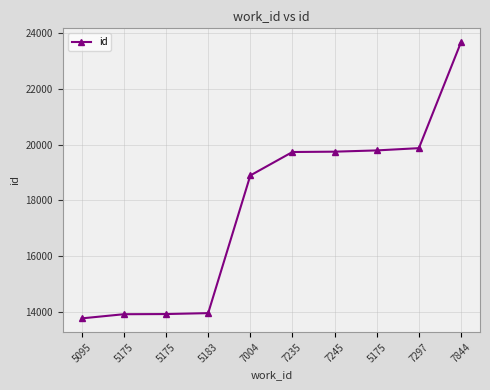

How many lines are shown in the chart?

1